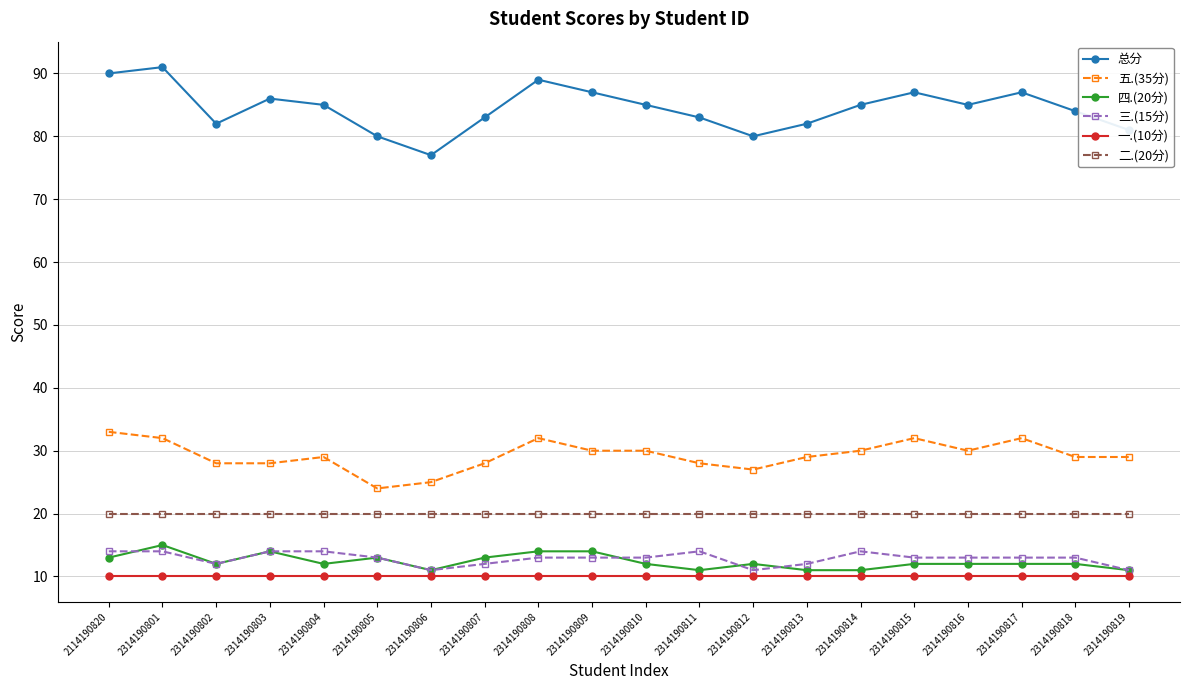

Reading right to left, transcribe all the data shown in this chart.

总分: 81	84	87	85	87	85	82	80	83	85	87	89	83	77	80	85	86	82	91	90
五.(35分): 29	29	32	30	32	30	29	27	28	30	30	32	28	25	24	29	28	28	32	33
四.(20分): 11	12	12	12	12	11	11	12	11	12	14	14	13	11	13	12	14	12	15	13
三.(15分): 11	13	13	13	13	14	12	11	14	13	13	13	12	11	13	14	14	12	14	14
一.(10分): 10	10	10	10	10	10	10	10	10	10	10	10	10	10	10	10	10	10	10	10
二.(20分): 20	20	20	20	20	20	20	20	20	20	20	20	20	20	20	20	20	20	20	20